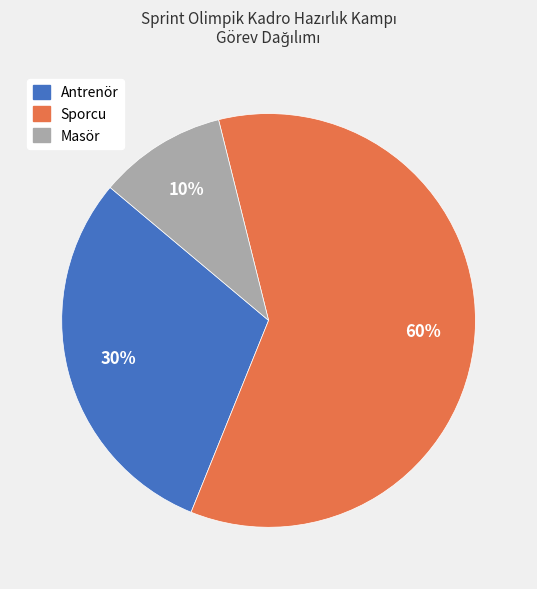

True or false: Antrenör accounts for 30% of the total.

True